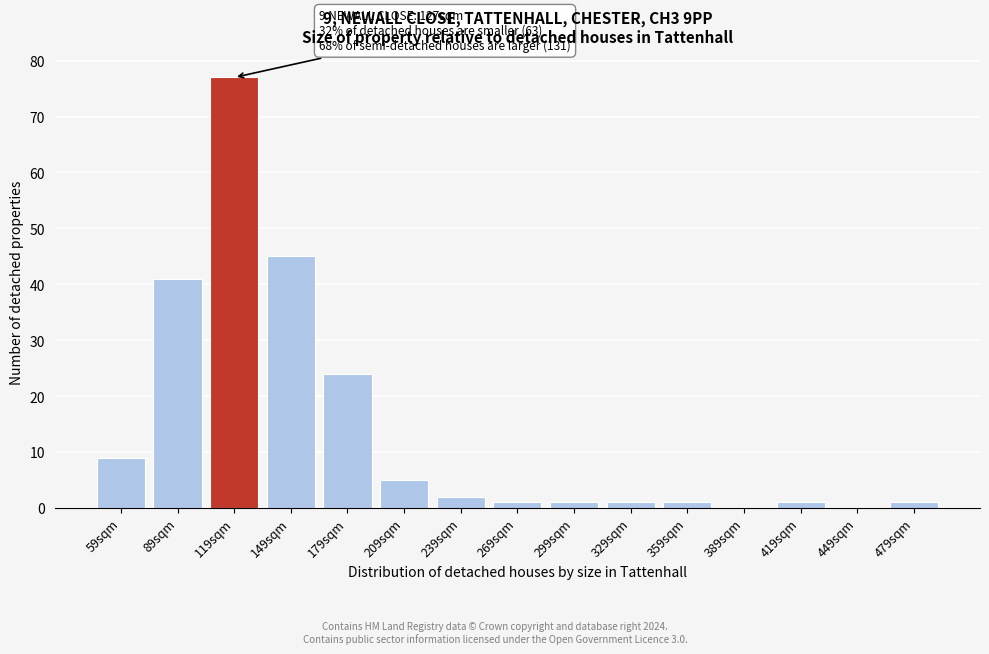

Reading left to right, extract all data points from this chart.

59sqm=9	89sqm=41	119sqm=77	149sqm=45	179sqm=24	209sqm=5	239sqm=2	269sqm=1	299sqm=1	329sqm=1	359sqm=1	389sqm=0	419sqm=1	449sqm=0	479sqm=1